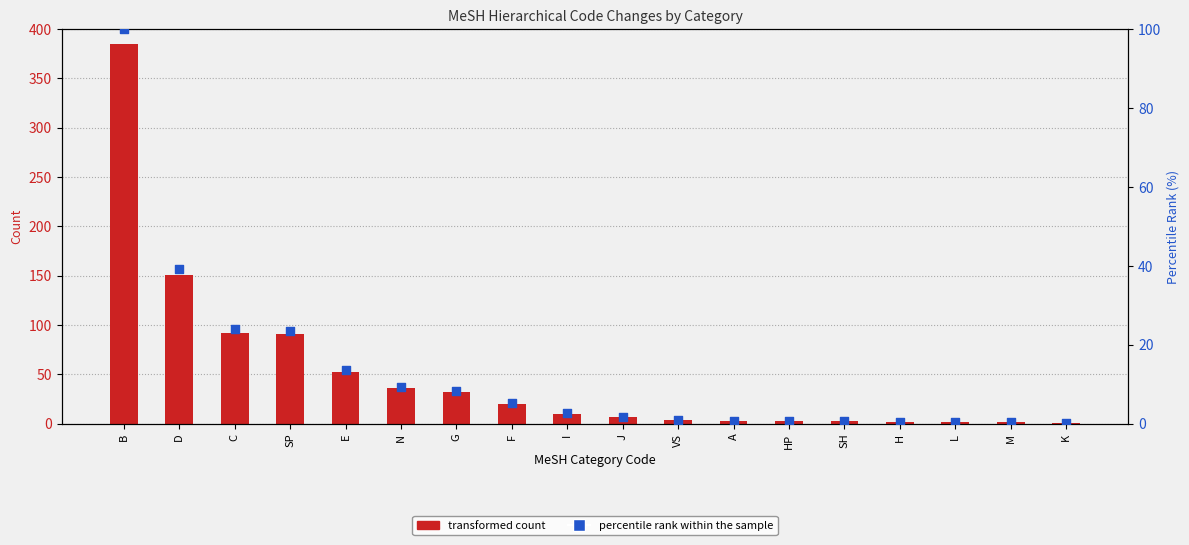

Is the value of percentile rank within the sample at HP greater than the value of transformed count at SH?

No